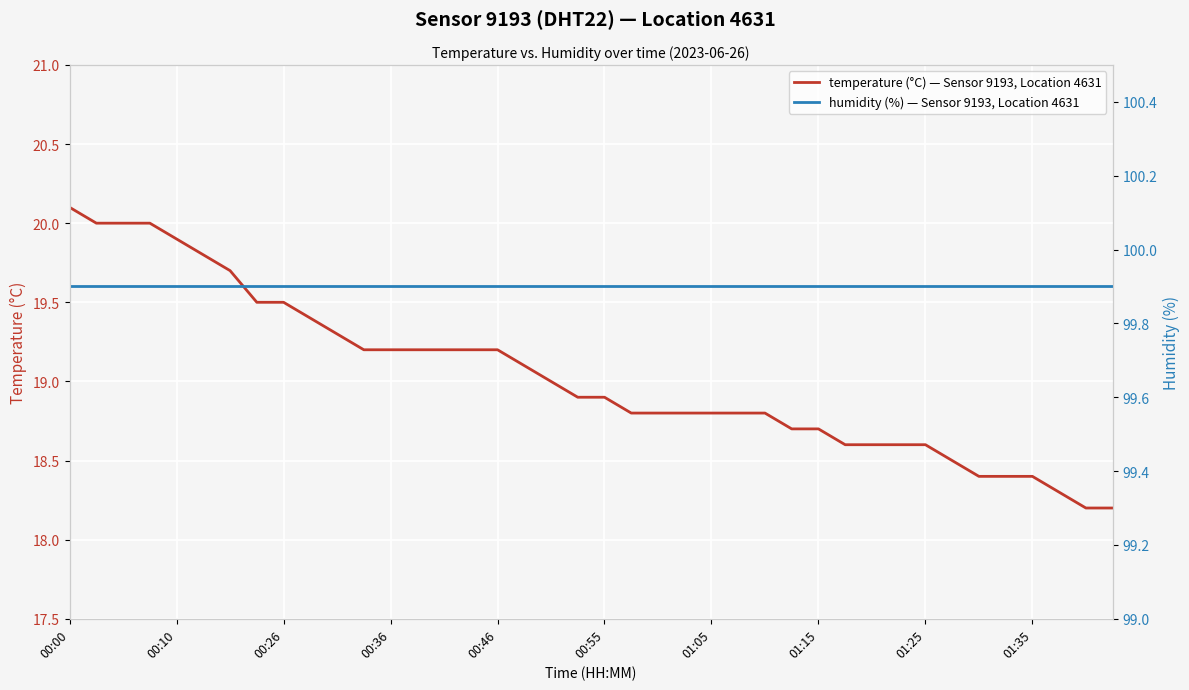

Is it true that temperature (°C) — Sensor 9193, Location 4631 equals 19.9 at 00:10?

True